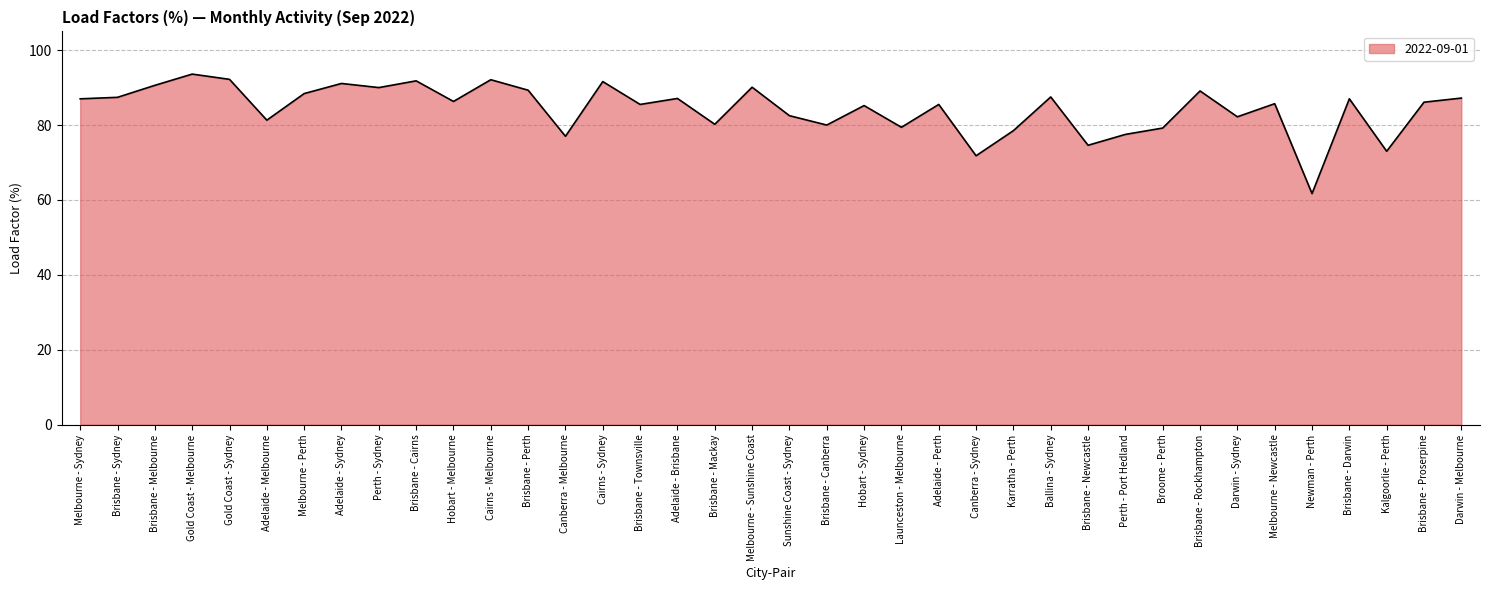

What is the minimum value shown in the chart?

61.7